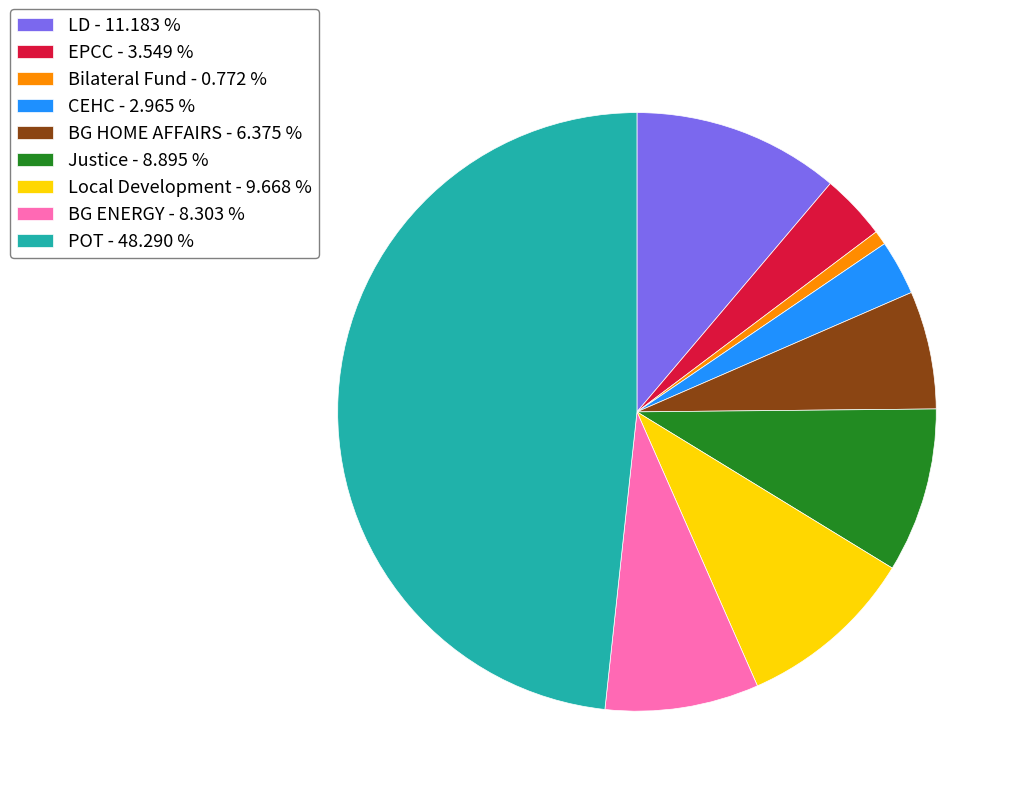

Is there any slice that represents more than half of the pie?

No